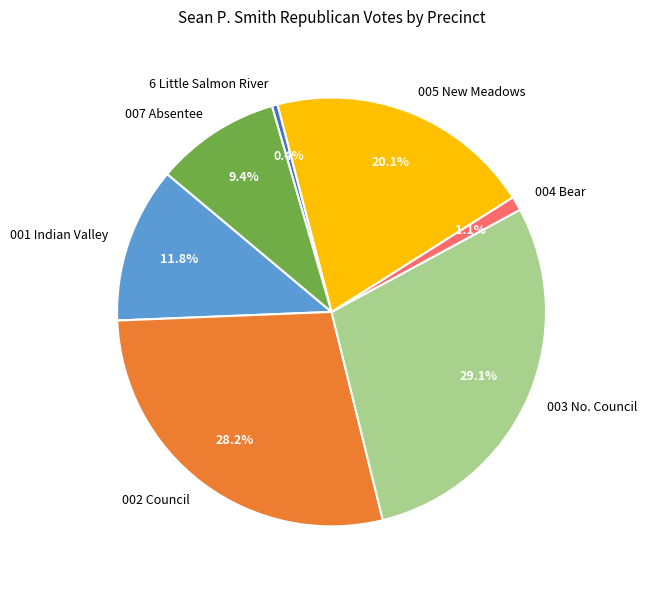

What percentage is NOT represented by 003 No. Council?

70.9%